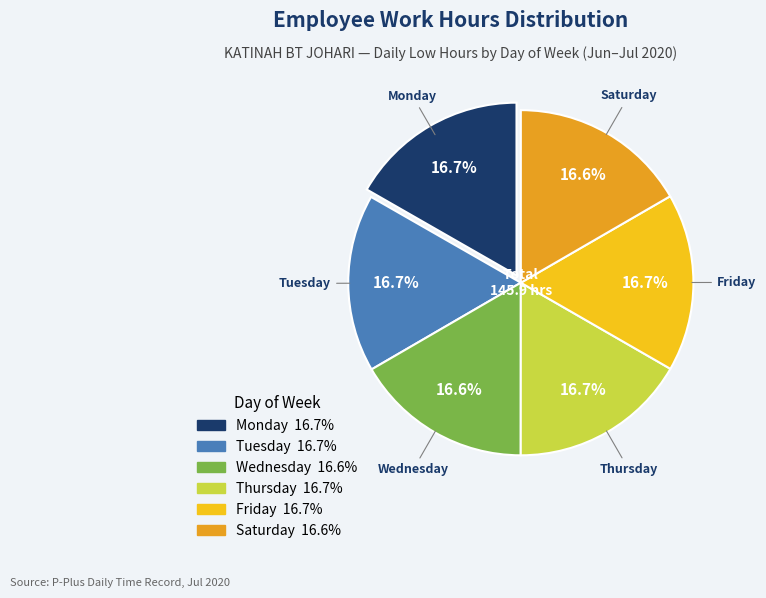

Is there a majority slice in this chart?

No